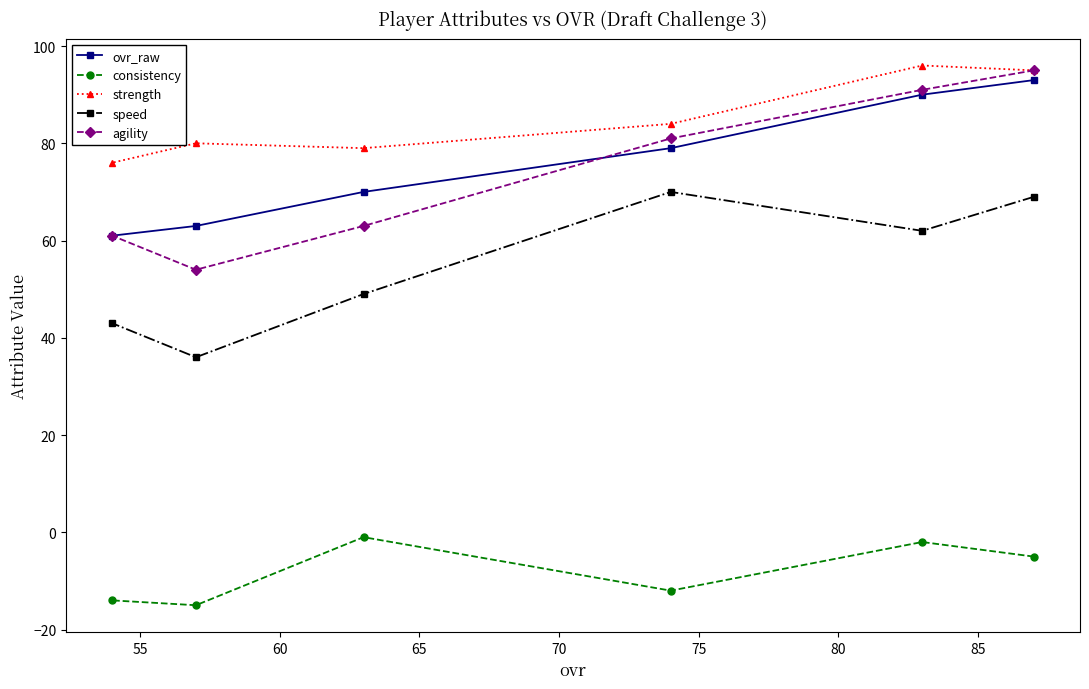

True or false: strength and consistency intersect in this chart.

False